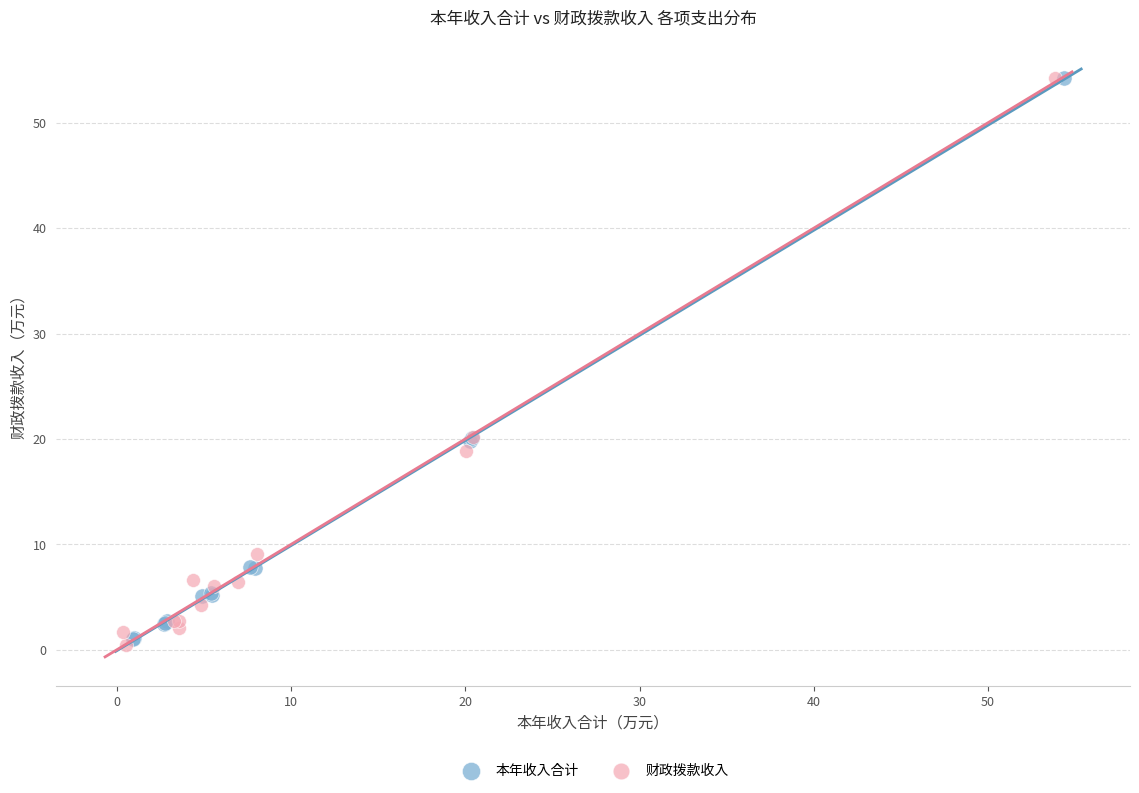

Which series has the largest Y range (max minus min)?

财政拨款收入